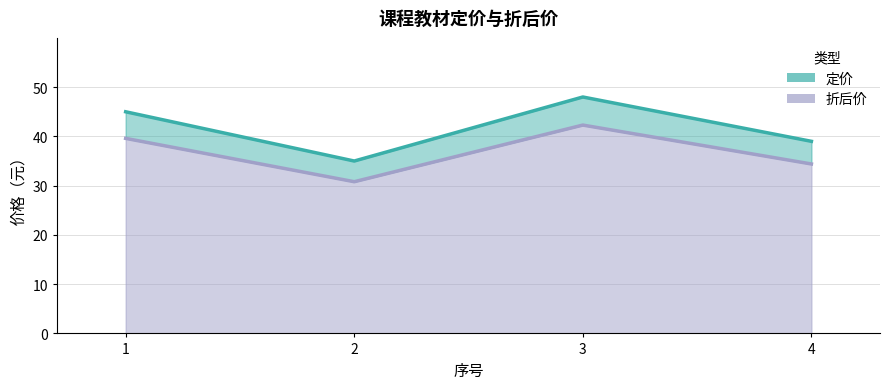

What are all the series names shown in the legend?

定价, 折后价